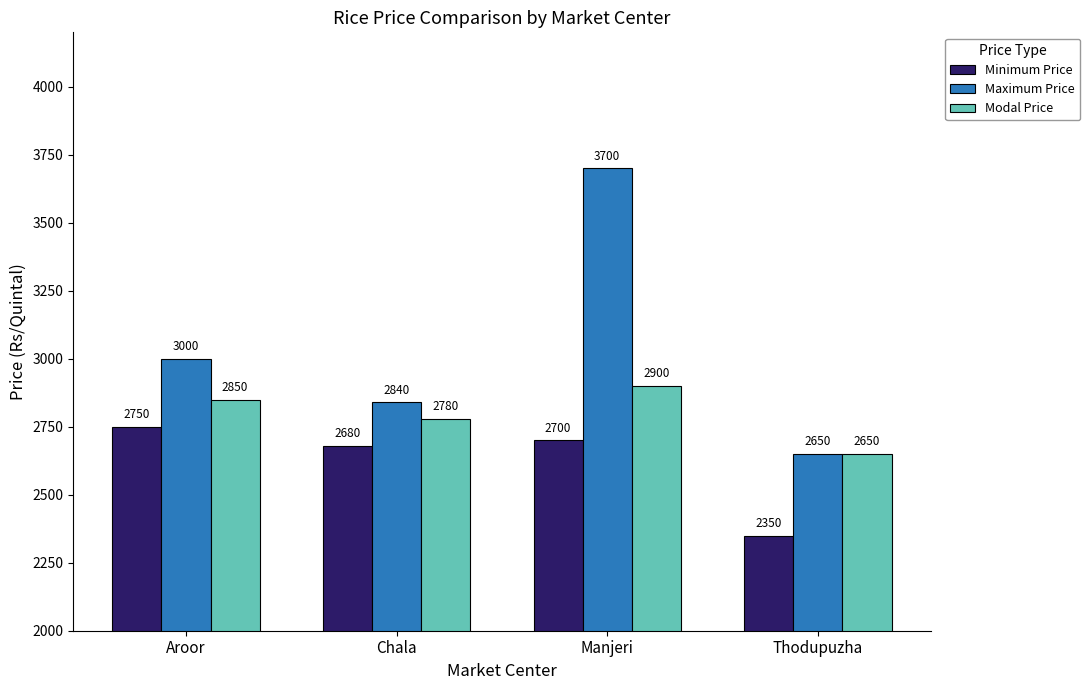

Reading right to left, list all the values displayed in this chart.

Minimum Price: 2350	2700	2680	2750
Maximum Price: 2650	3700	2840	3000
Modal Price: 2650	2900	2780	2850